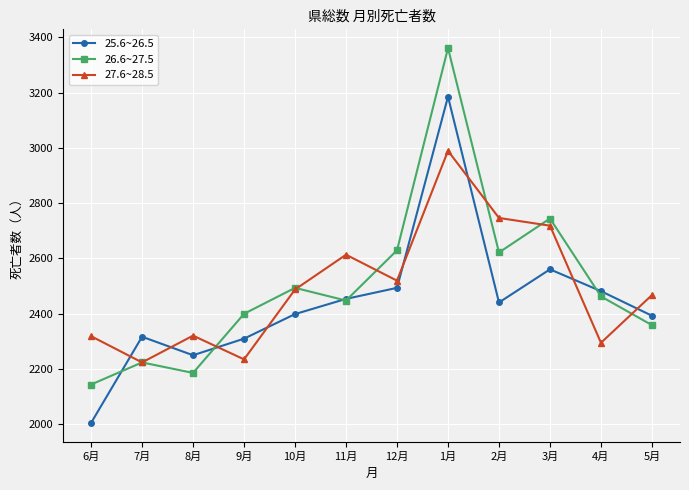

At which label does 25.6~26.5 reach its minimum?

6月